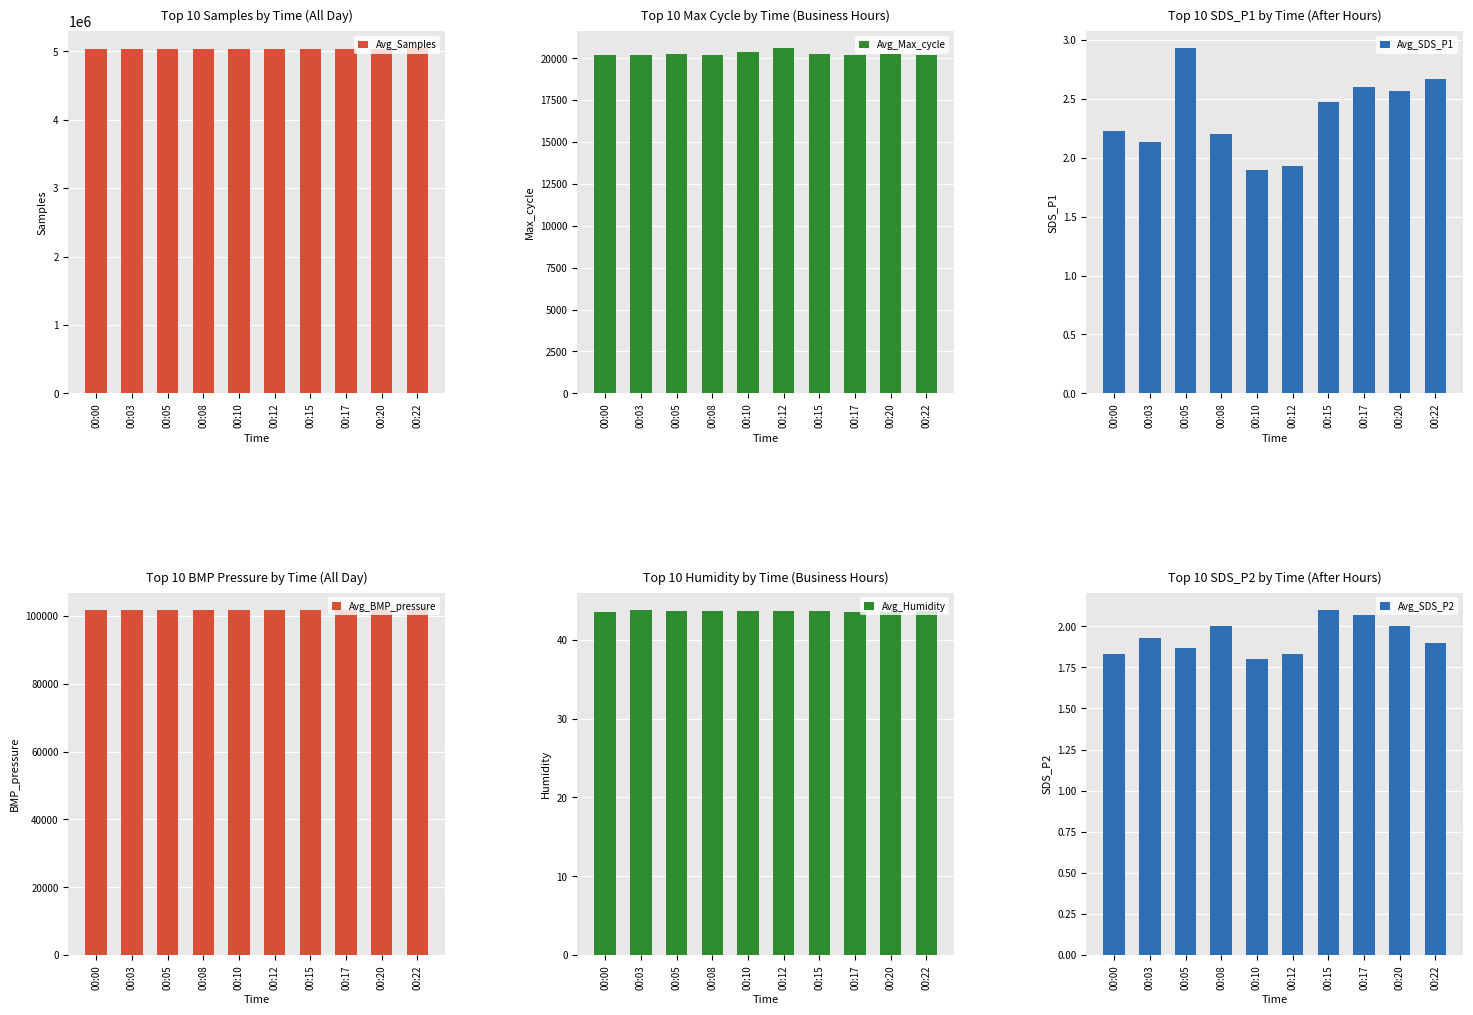

Reading left to right, what are all the values shown in this chart?

Avg_Samples: 00:00=5029539.0	00:03=5029711.0	00:05=5029400.0	00:08=5029258.0	00:10=5029599.0	00:12=5029423.0	00:15=5029220.0	00:17=5029218.0	00:20=5029231.0	00:22=5044442.0
Avg_Max_cycle: 00:00=20206.0	00:03=20198.0	00:05=20216.0	00:08=20206.0	00:10=20387.0	00:12=20590.0	00:15=20218.0	00:17=20163.0	00:20=20262.0	00:22=20206.0
Avg_SDS_P1: 00:00=2.2	00:03=2.1	00:05=2.9	00:08=2.2	00:10=1.9	00:12=1.9	00:15=2.5	00:17=2.6	00:20=2.6	00:22=2.7
Avg_BMP_pressure: 00:00=101751.0	00:03=101757.0	00:05=101765.0	00:08=101748.0	00:10=101747.0	00:12=101744.0	00:15=101740.0	00:17=101741.0	00:20=101737.0	00:22=101734.0
Avg_Humidity: 00:00=43.5	00:03=43.8	00:05=43.6	00:08=43.7	00:10=43.7	00:12=43.6	00:15=43.6	00:17=43.5	00:20=43.5	00:22=43.6
Avg_SDS_P2: 00:00=1.8	00:03=1.9	00:05=1.9	00:08=2.0	00:10=1.8	00:12=1.8	00:15=2.1	00:17=2.1	00:20=2.0	00:22=1.9